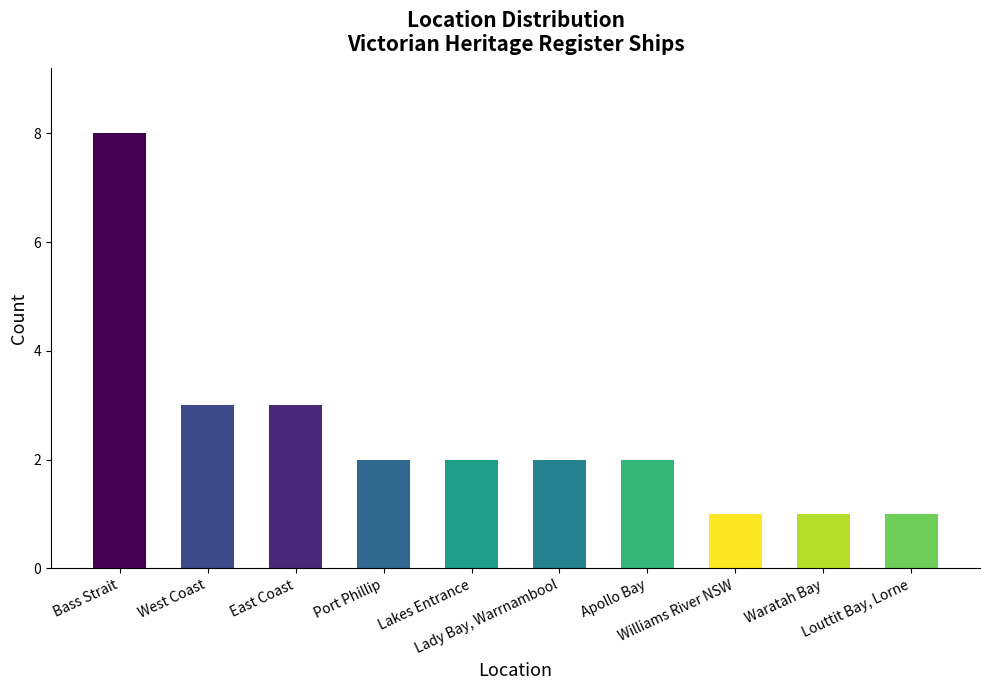

What is the change in value from Bass Strait to Port Phillip?

-6